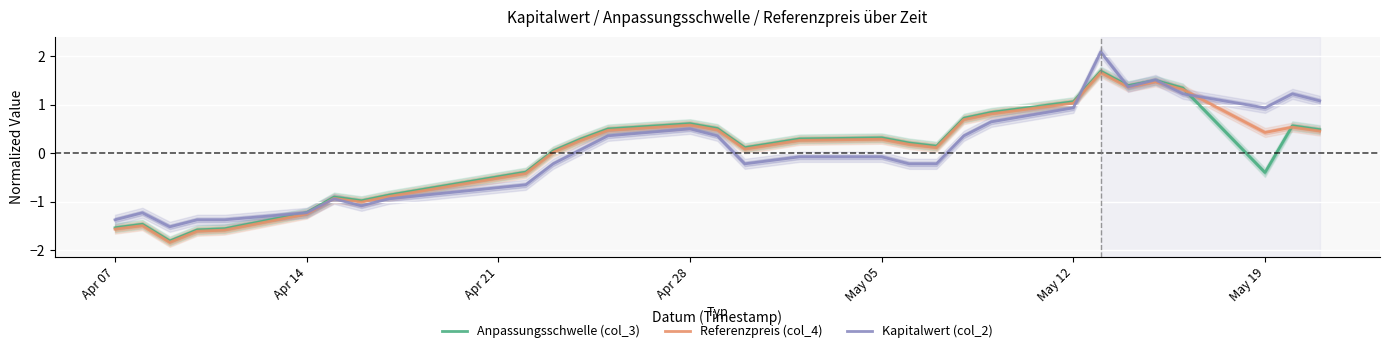

True or false: Anpassungsschwelle (col_3) has more than 1 points higher than both neighbors.

True